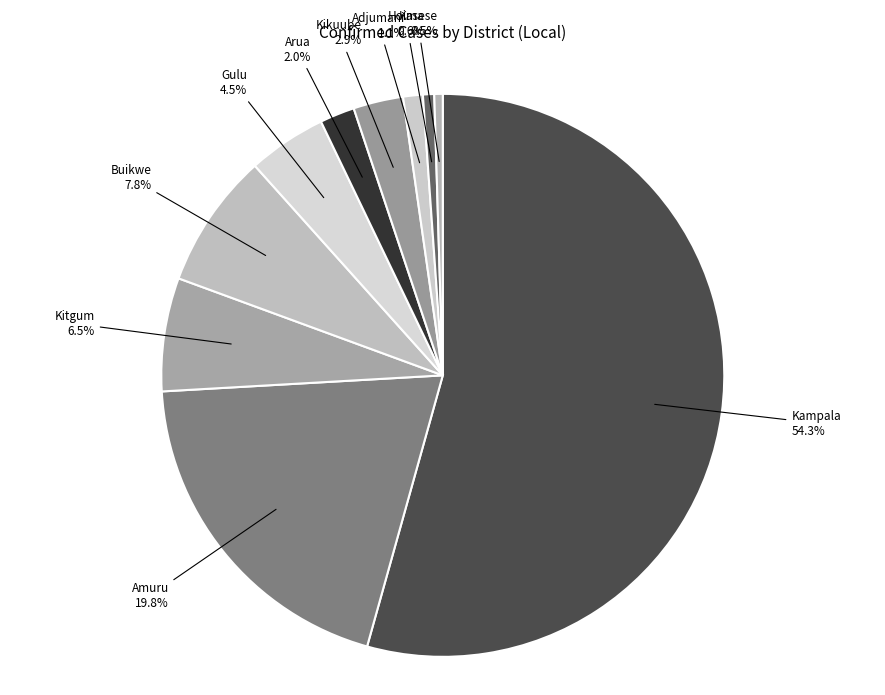

Count the number of slices in the pie.

10